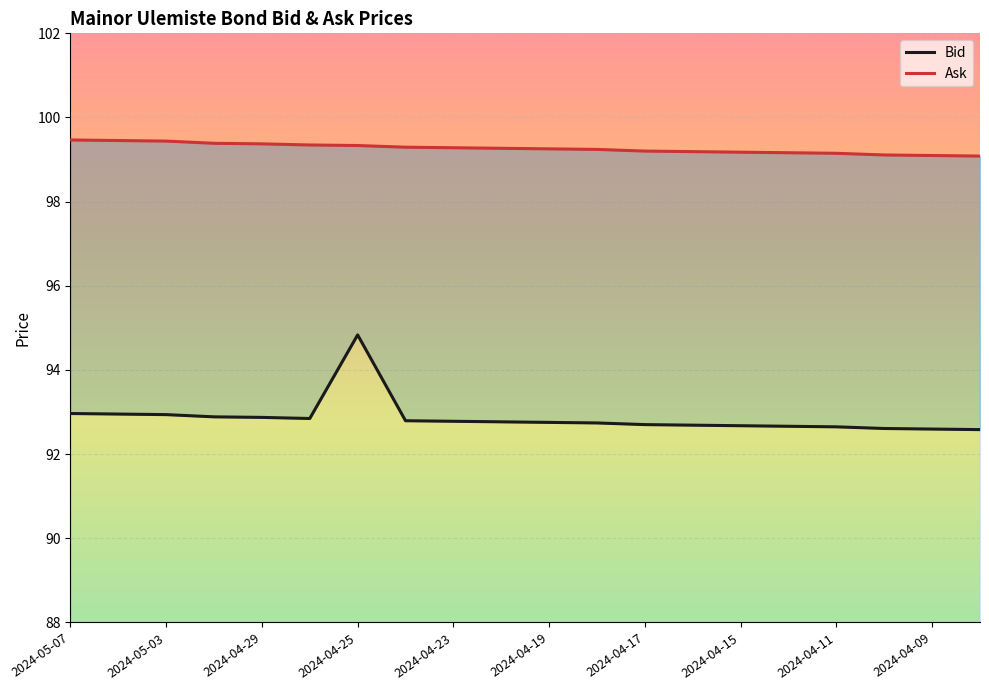

True or false: Ask and Bid cross at least once.

False